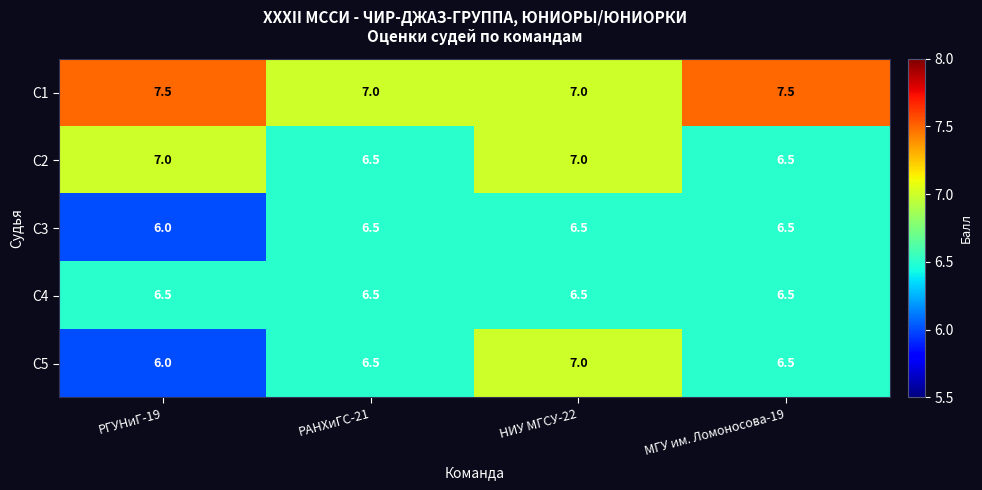

What is the spread (max minus min) of values at РАНХиГС-21?

0.5